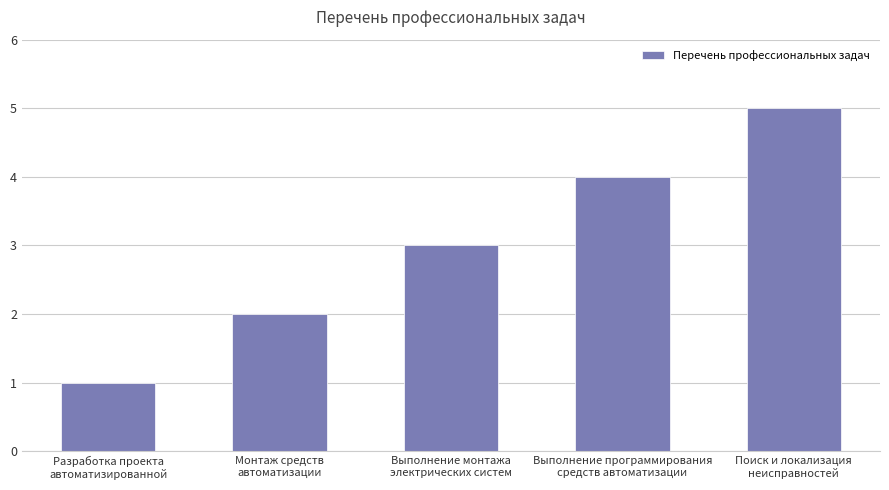

What is the value of the 5th bar from the left?

5